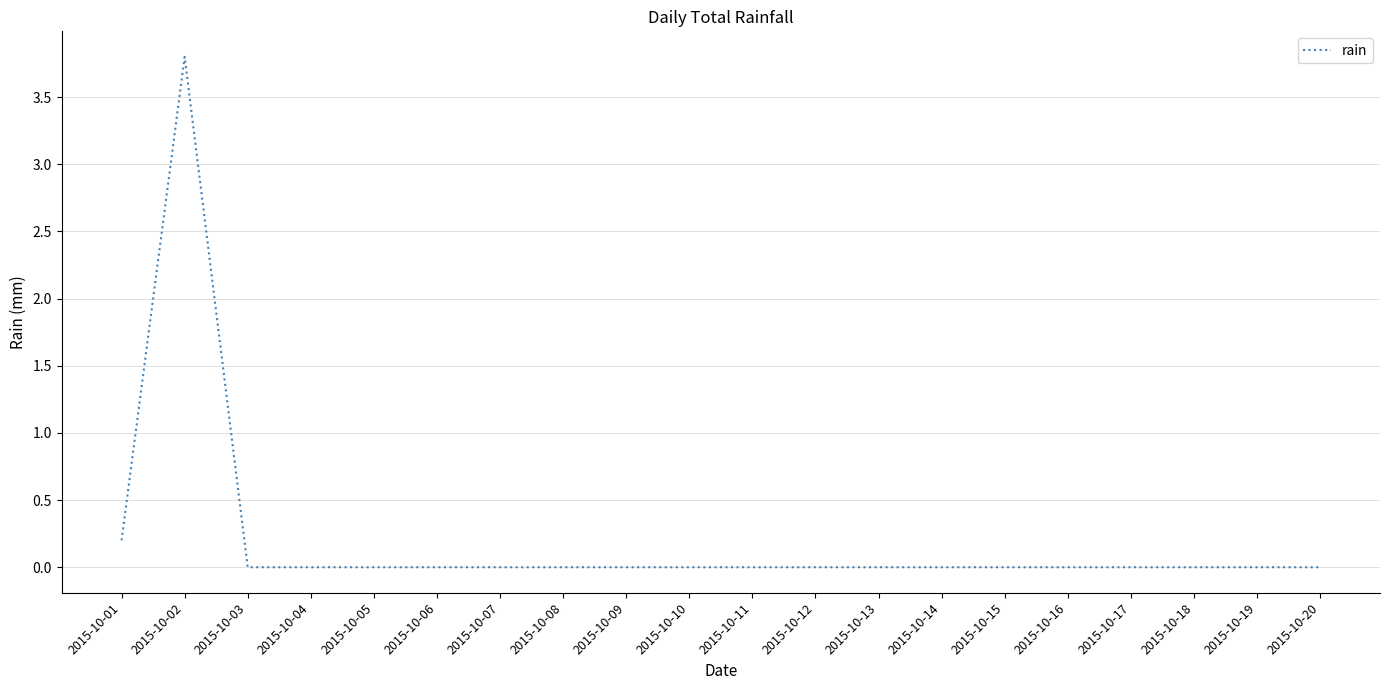

Which category has the highest value across all series?

2015-10-02